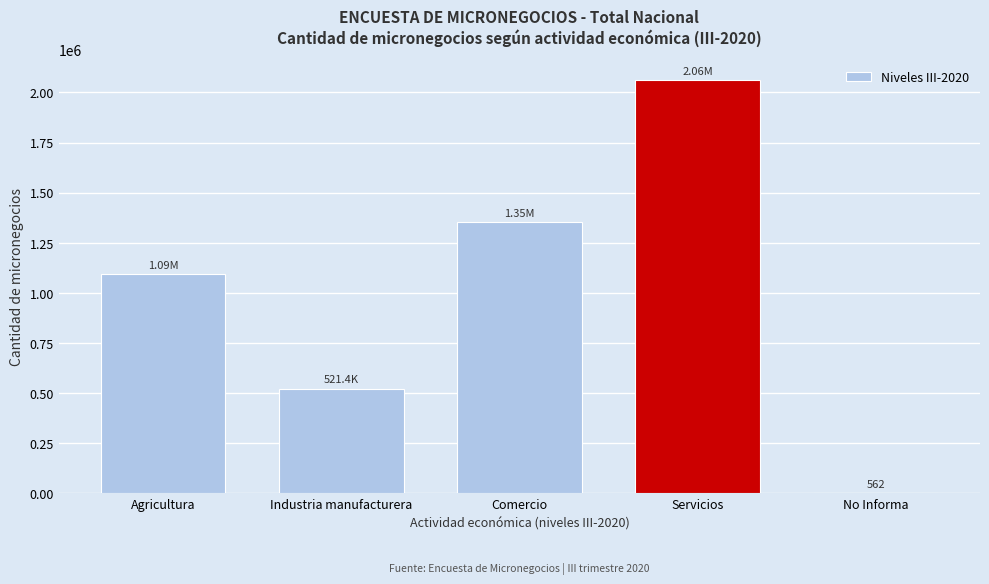

Which has a higher value, No Informa or Agricultura?

Agricultura